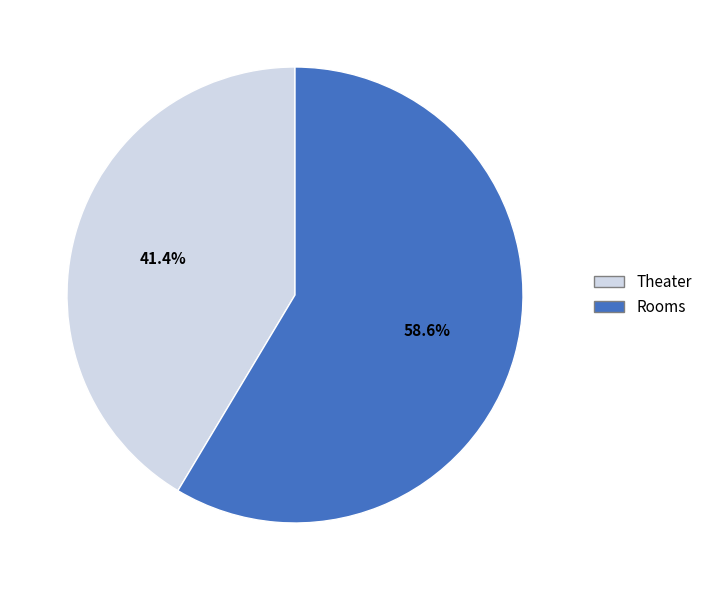

Does Rooms represent more than half of the total?

Yes